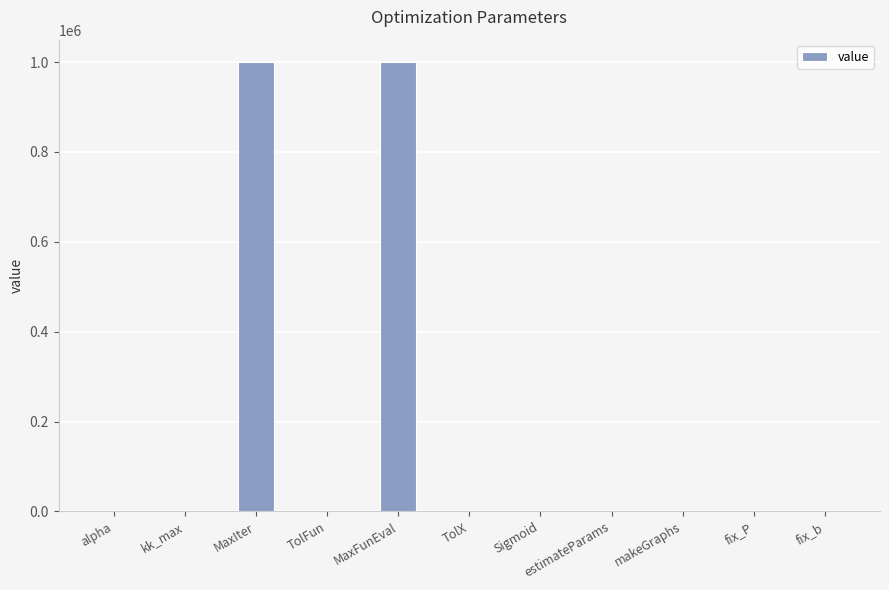

What is the change in value from MaxFunEval to makeGraphs?

-1000000.0